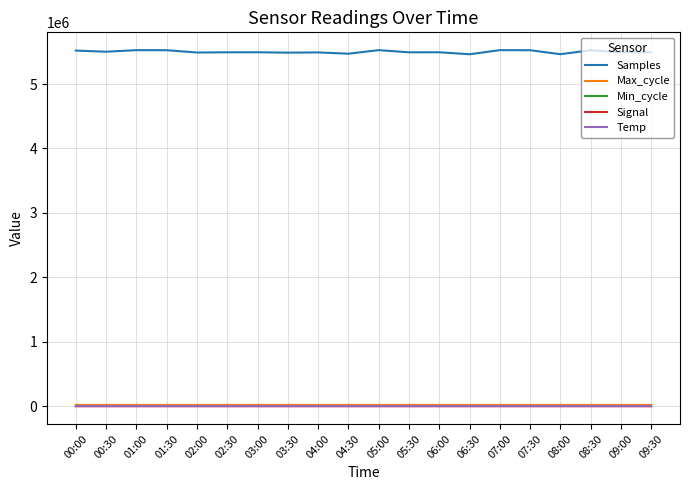

What is the maximum value shown in the chart?

5525973.0